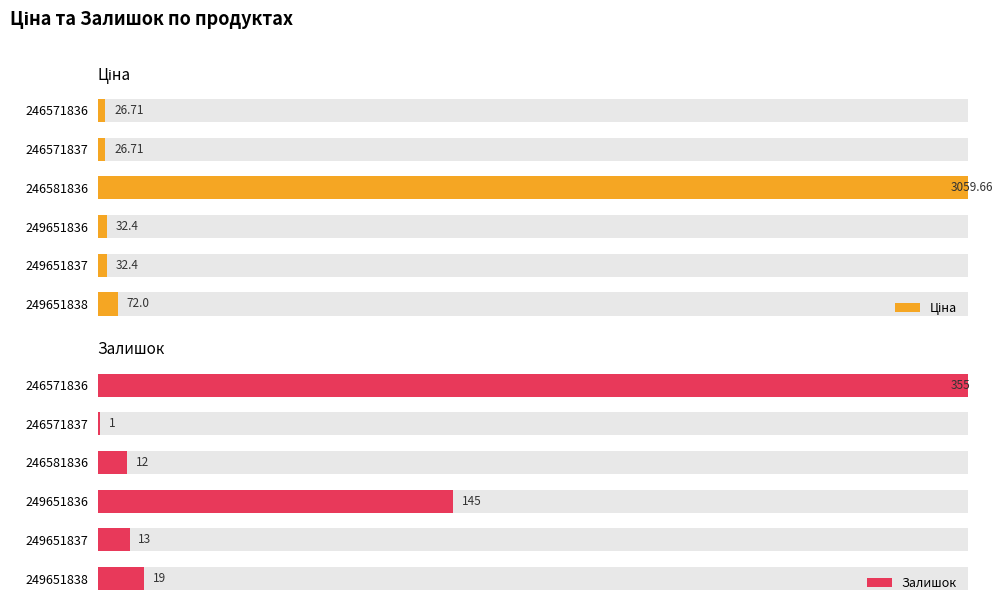

Which series has the largest total across all categories?

Залишок